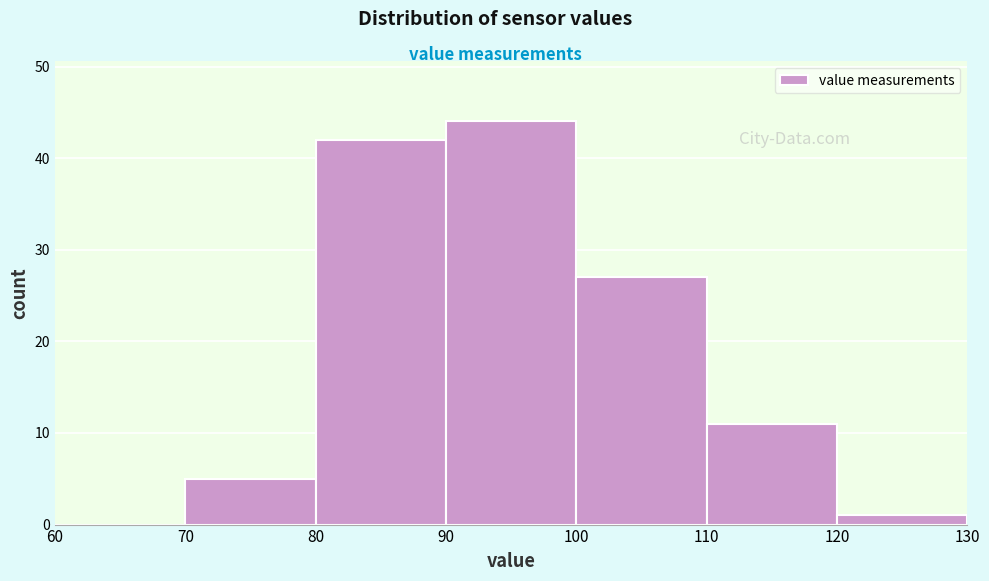

What is the height of the bar covering 100 to 110 on the x-axis? The values are not printed on the chart, so give them approximately, as read against the axis.

27